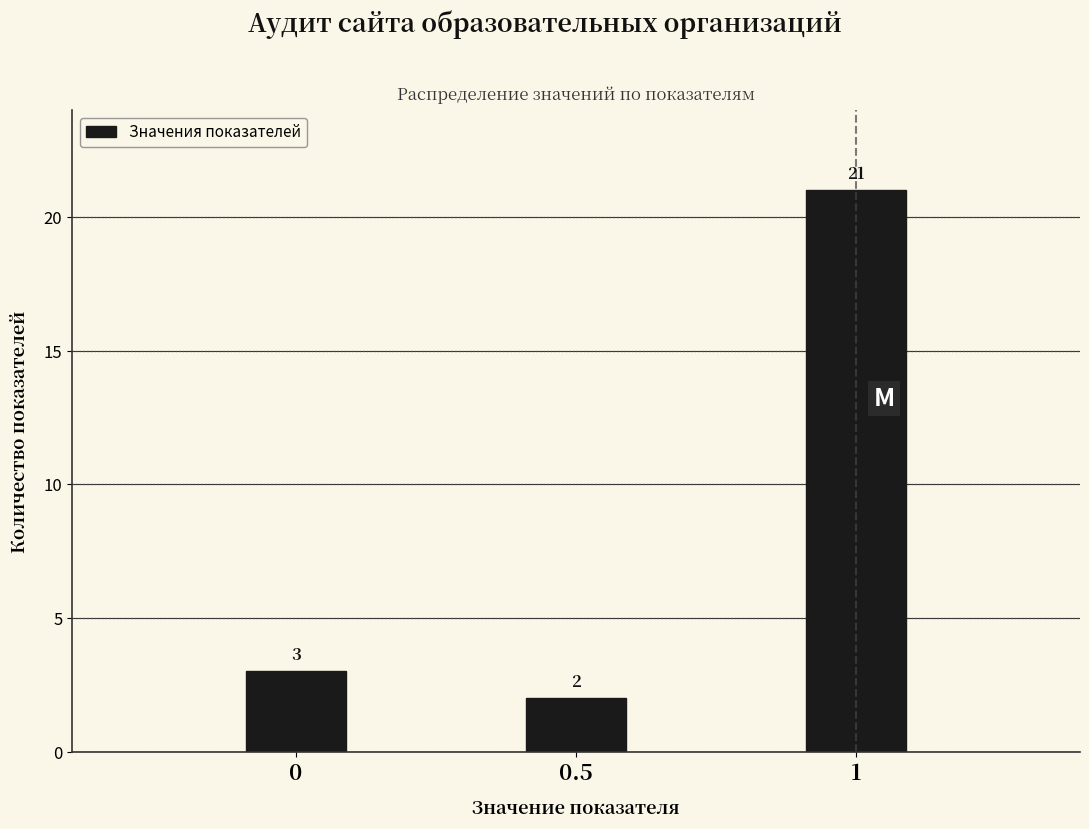

Reading right to left, transcribe all the data shown in this chart.

1=21	0.5=2	0=3